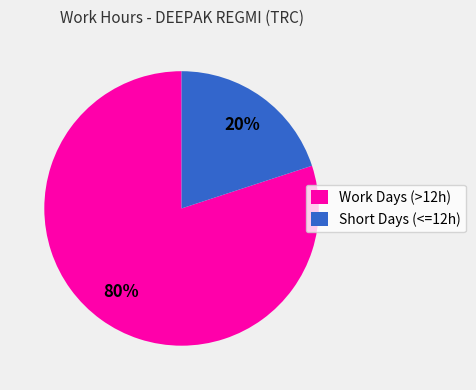

Count the number of slices in the pie.

2